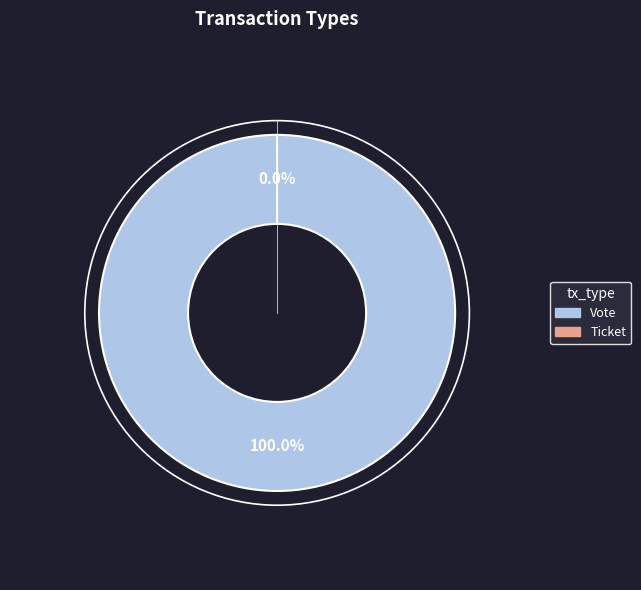

What is the change in value from Vote to Ticket?

-1